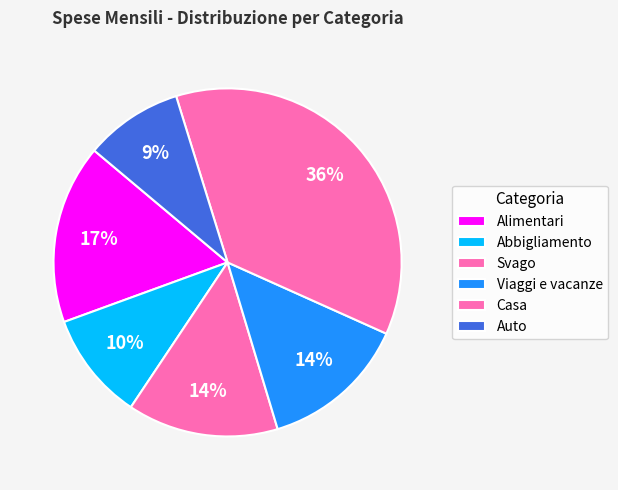

Count the number of slices in the pie.

6